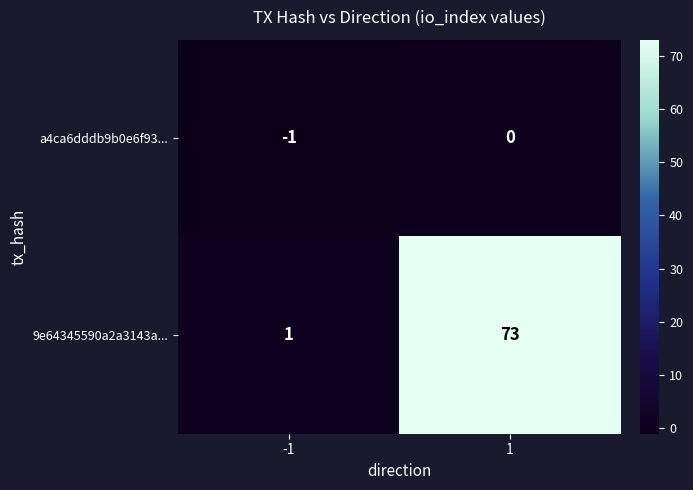

Count the number of categories in the chart.

2